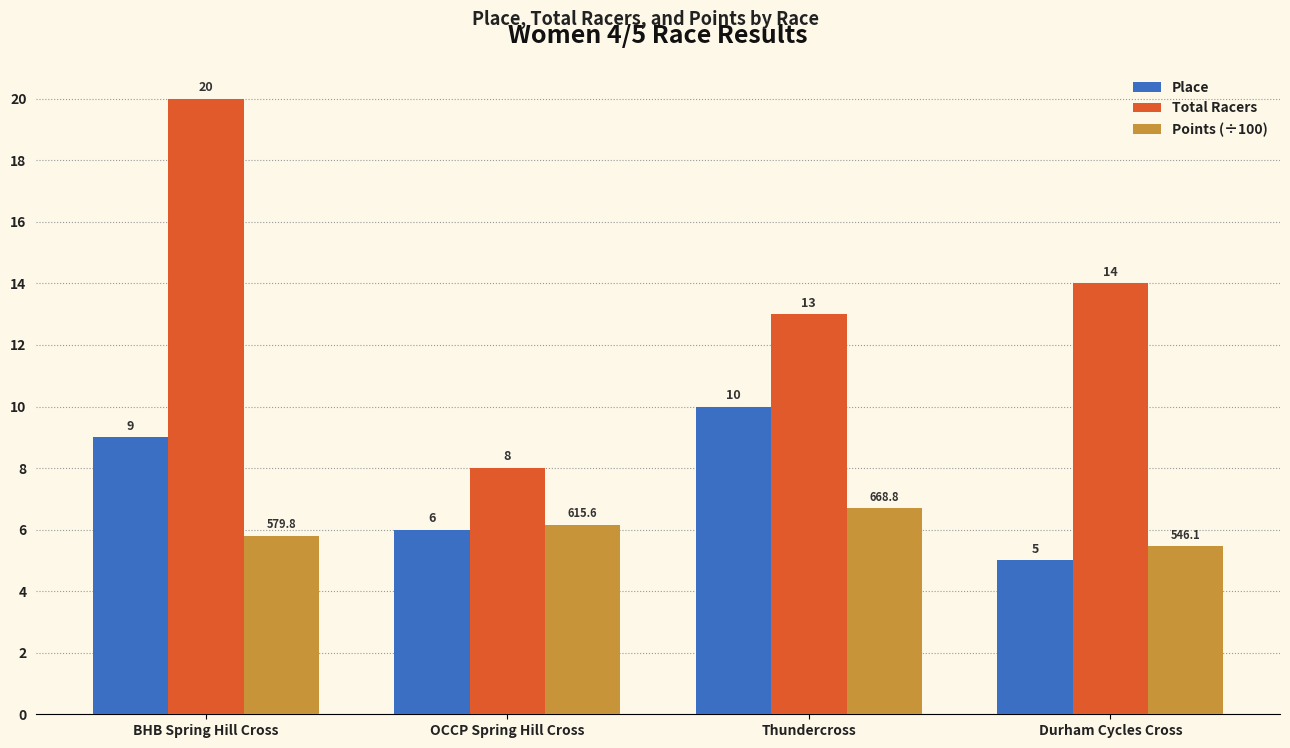

What is the value of the Total Racers bar at the 2nd from the left?

8.0